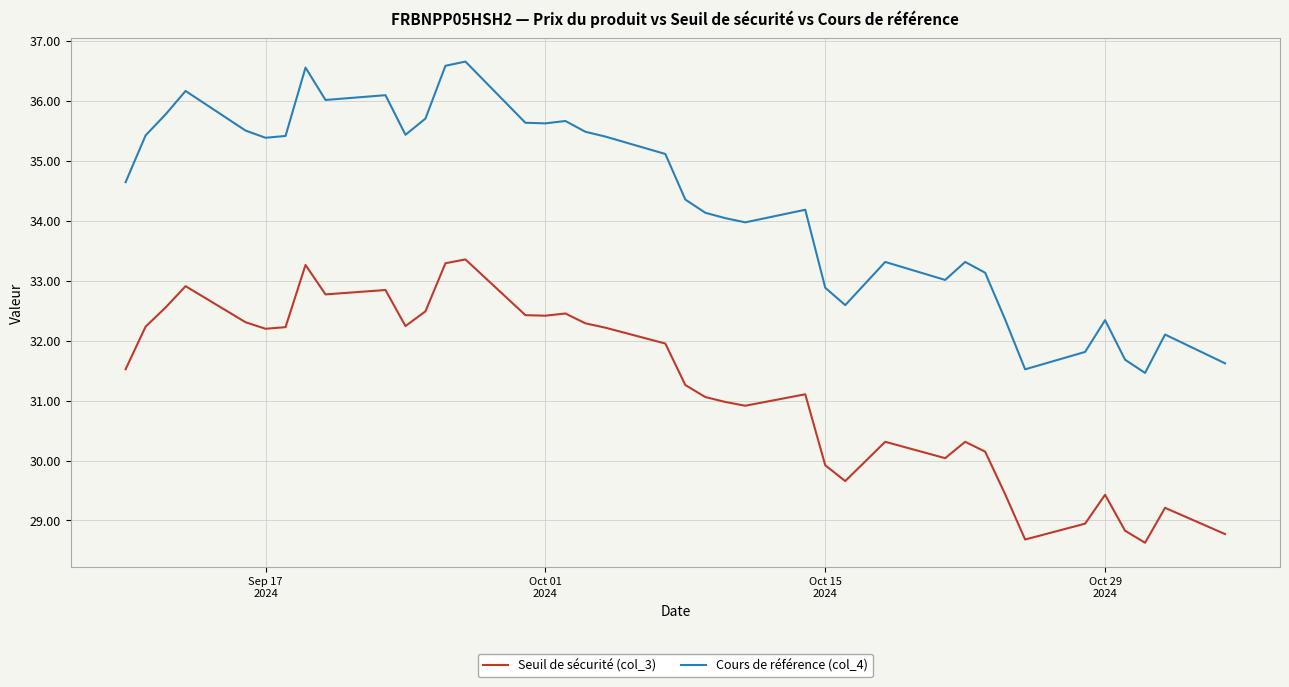

Which series has the largest total across all categories?

Cours de référence (col_4)